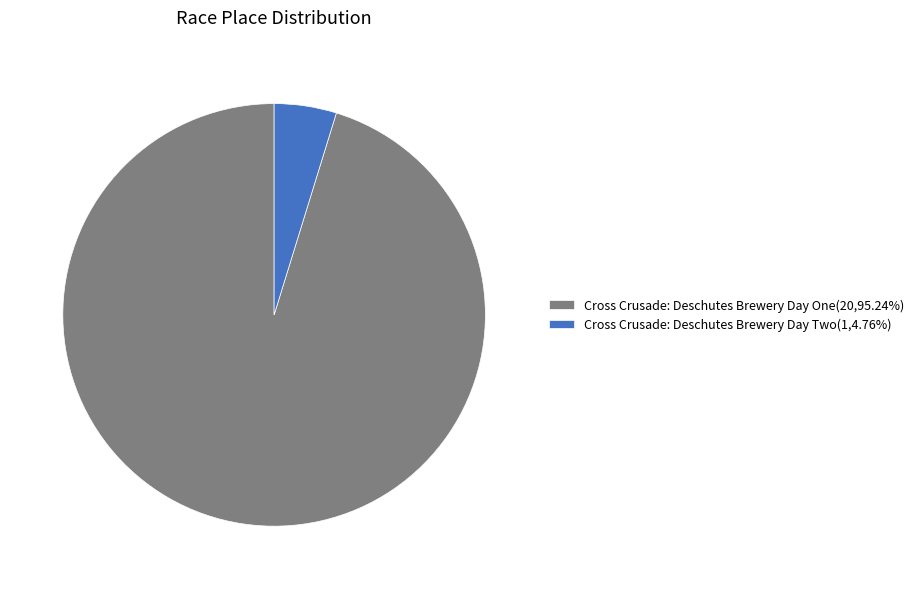

The Cross Crusade: Deschutes Brewery Day Two slice represents 13% of the pie. True or false?

False